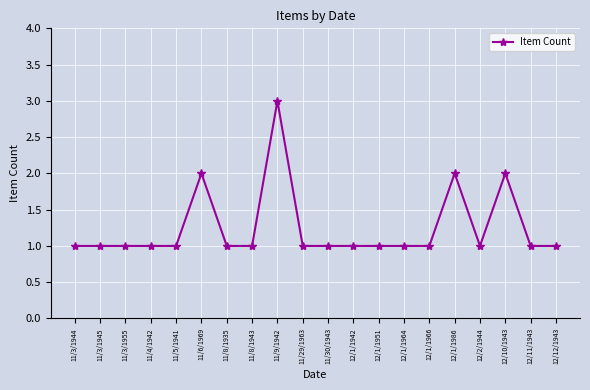

How many lines are shown in the chart?

1